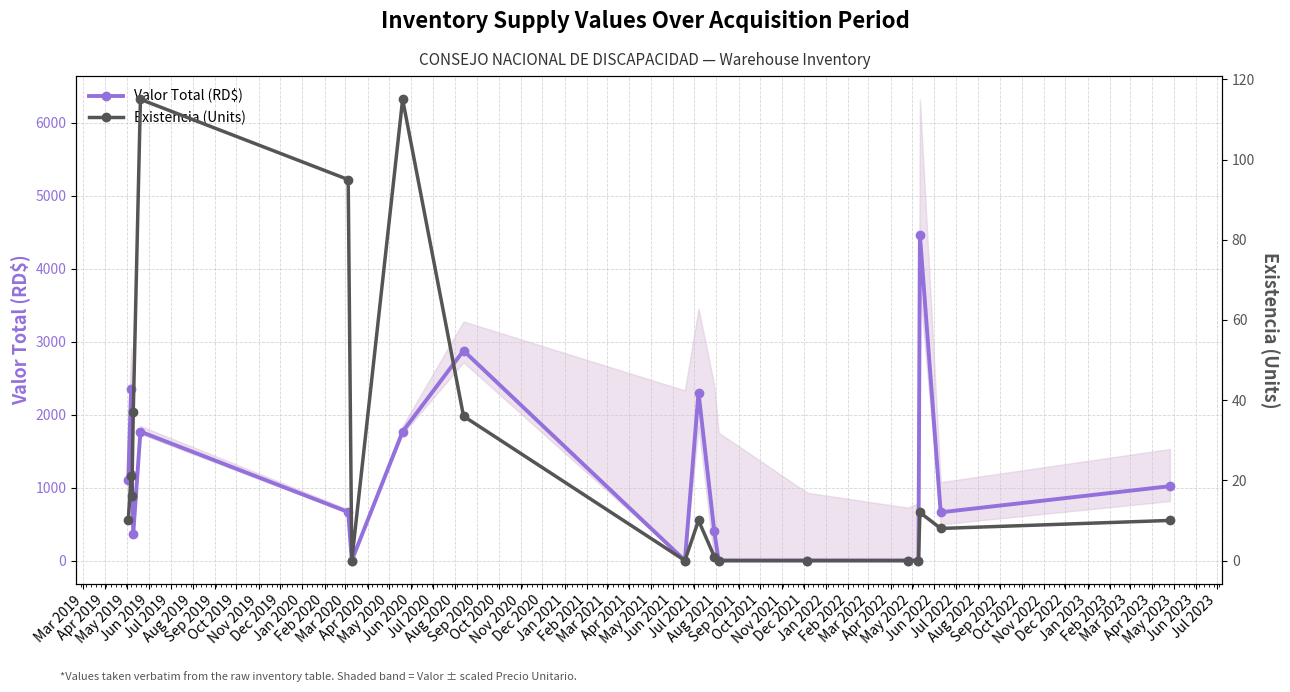

What is the highest value of the Valor Total (RD$) series?

4460.4